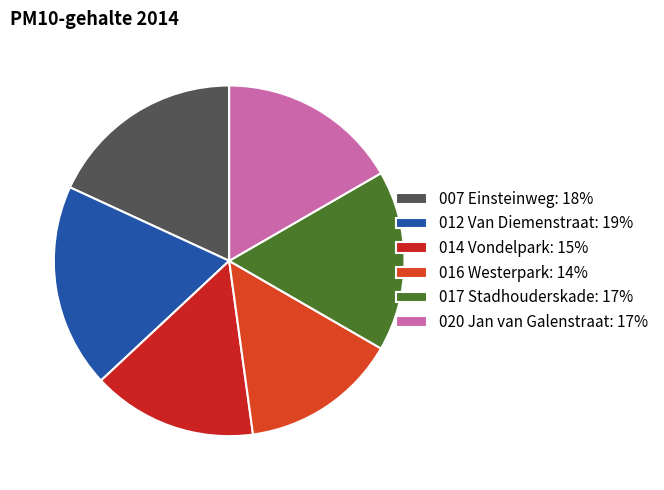

Which category has the smallest portion of the pie?

016 Westerpark